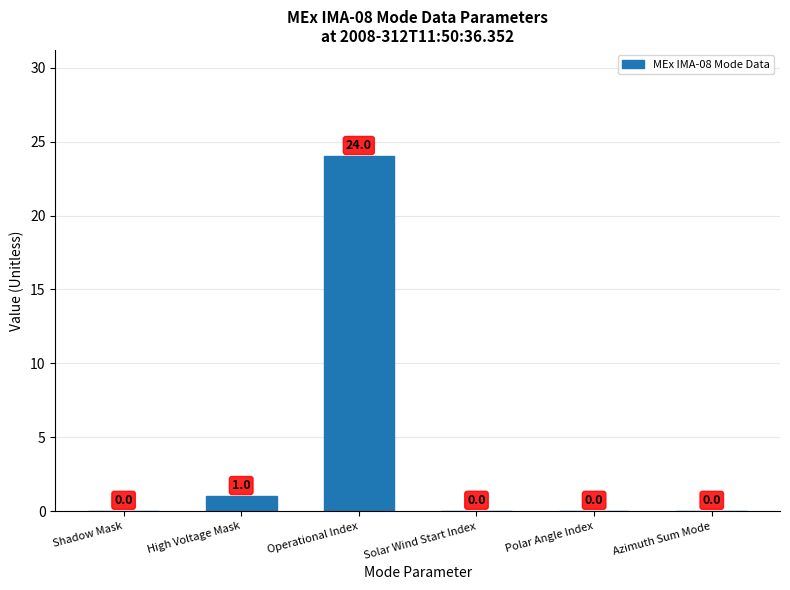

How many values are above zero?

2